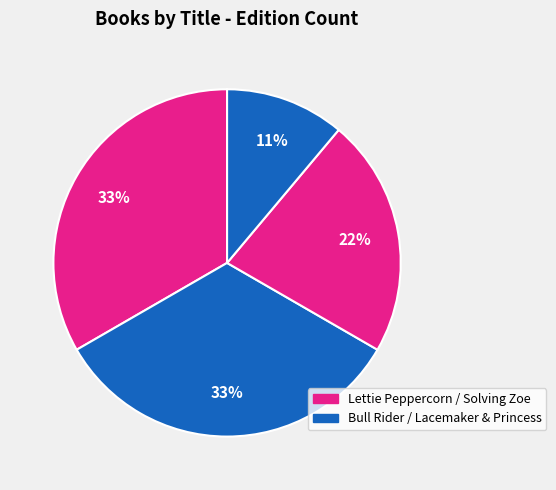

How many slices are in this pie chart?

4